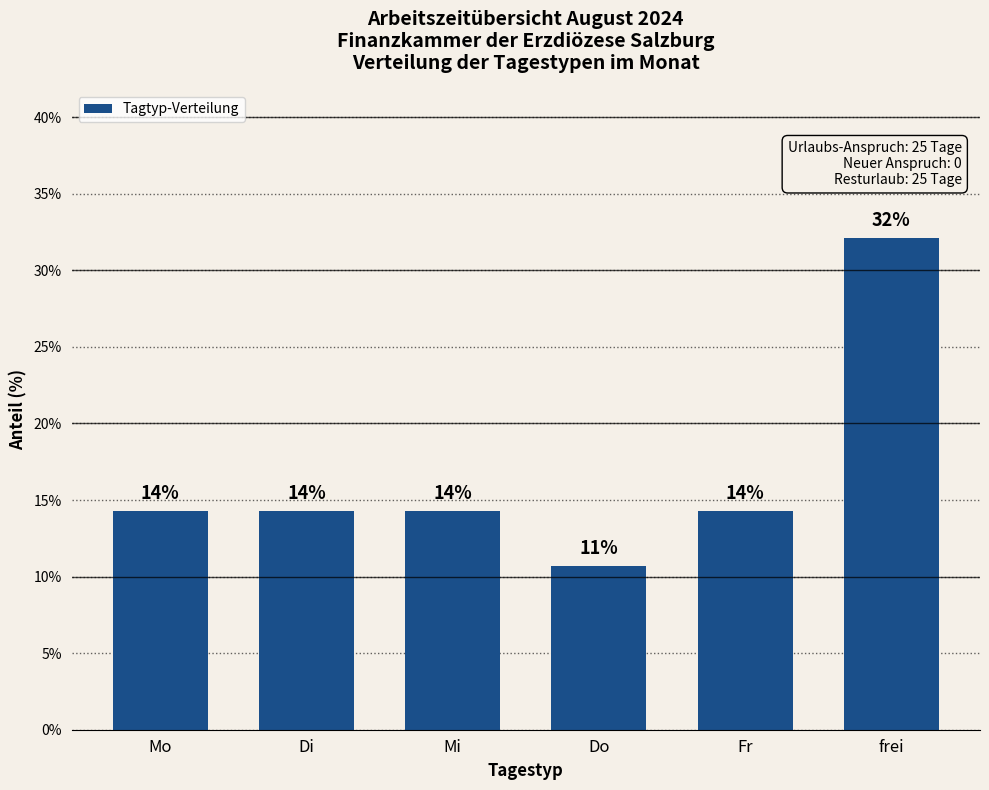

Are the bars horizontal?

No